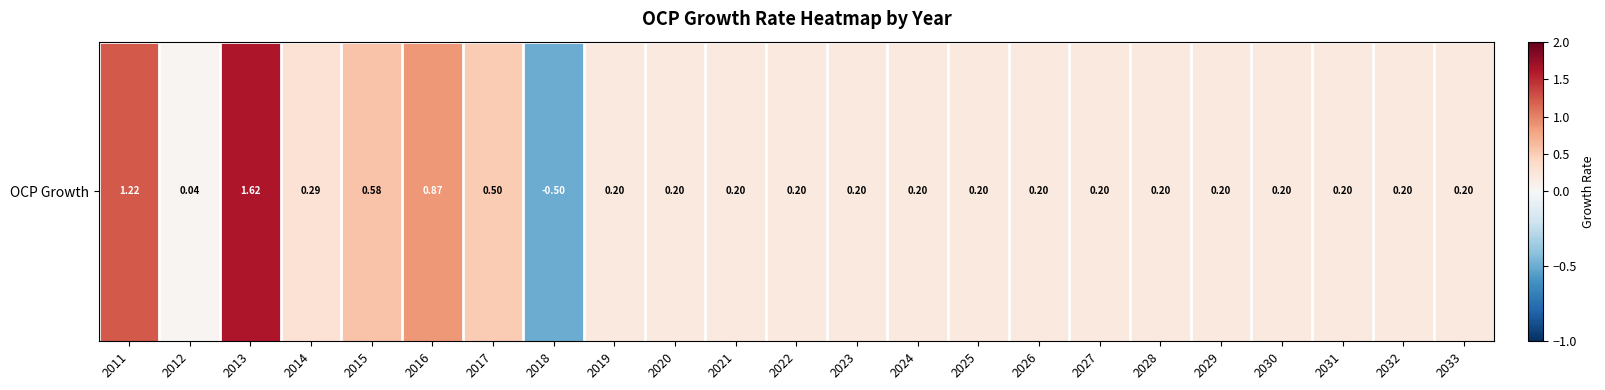

Is it true that the value at 2027 is 0.3?

False